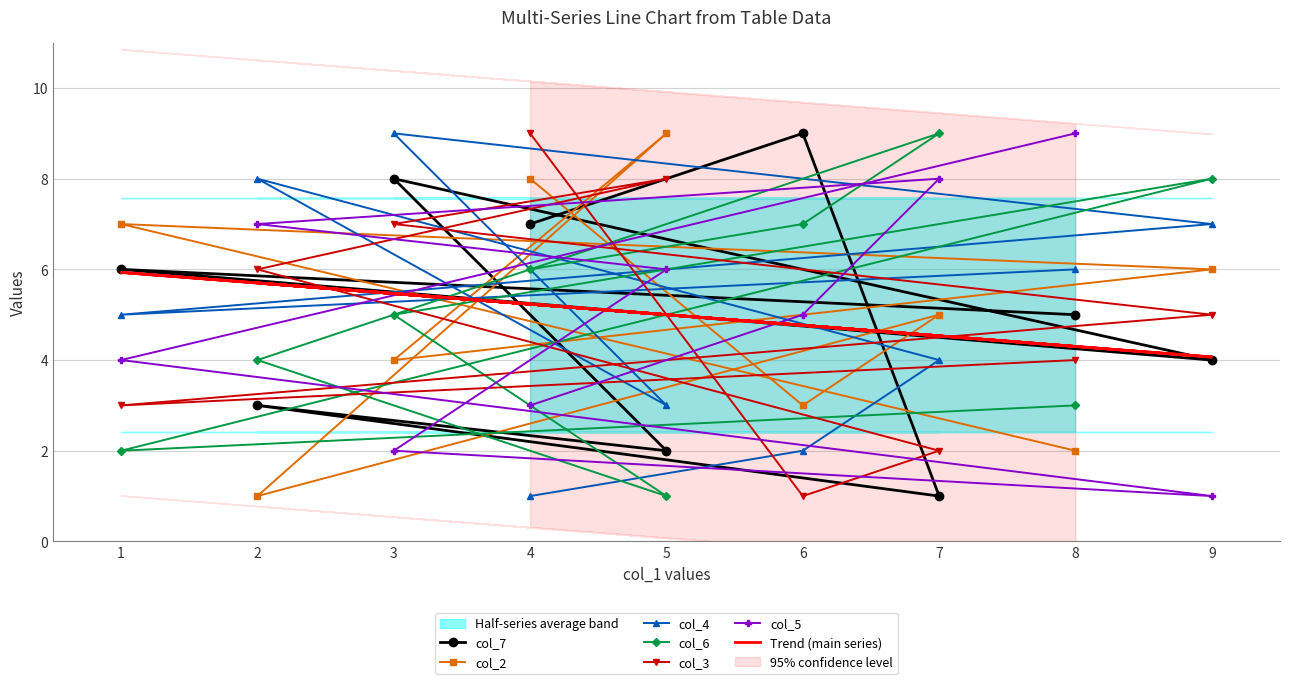

How many series are shown in this chart?

6